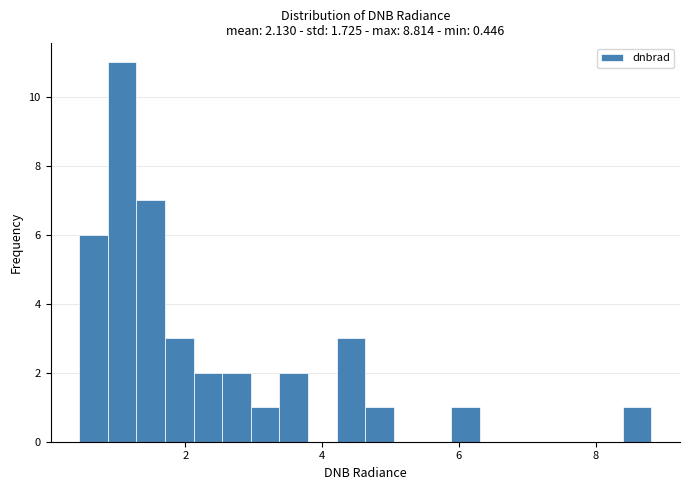

Around what value on the x-axis is the tallest bar? Give the approximate position of its centre, as read against the axis.

1.0